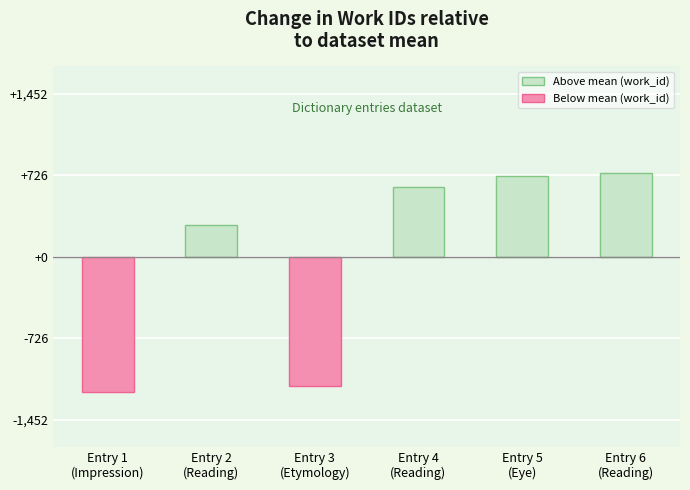

How many bars are there in total?

6